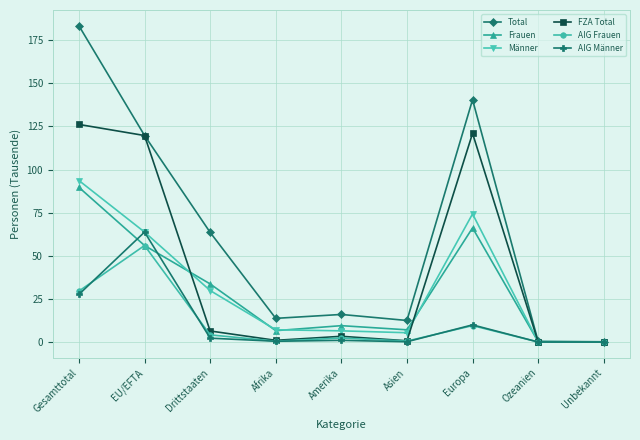

At which category is the sum across all series the highest?

Gesamttotal